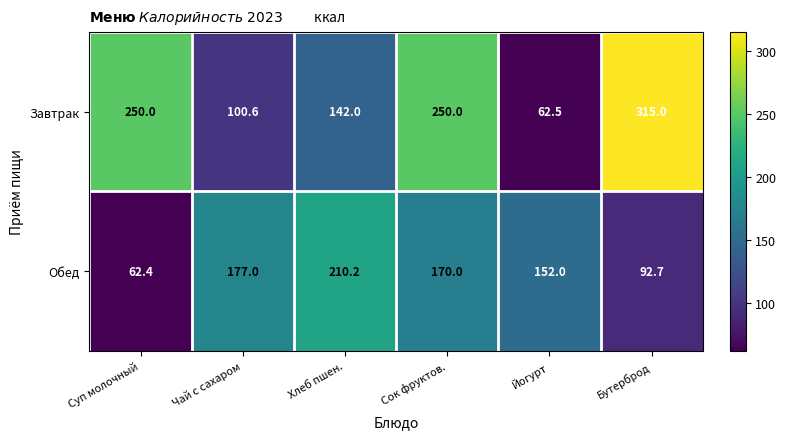

Is it true that Обед equals 210.2 at Хлеб пшен.?

True